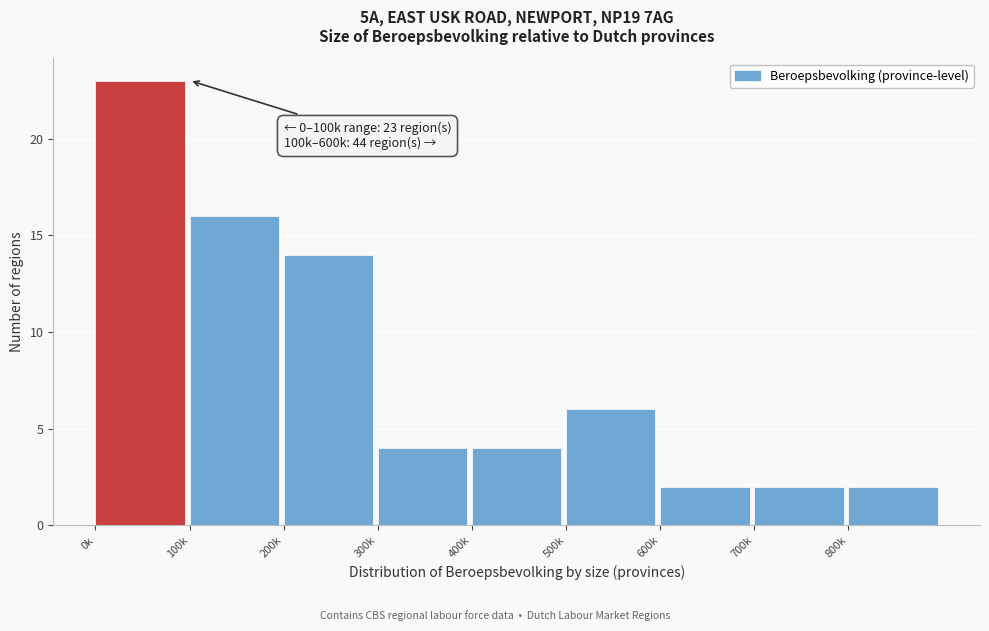

Reading left to right, what are all the values shown in this chart?

23	16	14	4	4	6	2	2	2